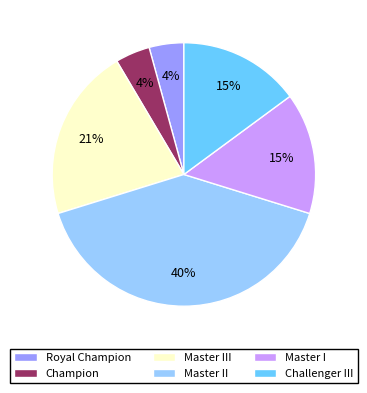

To the nearest percent, what is the average slice percentage?

17%